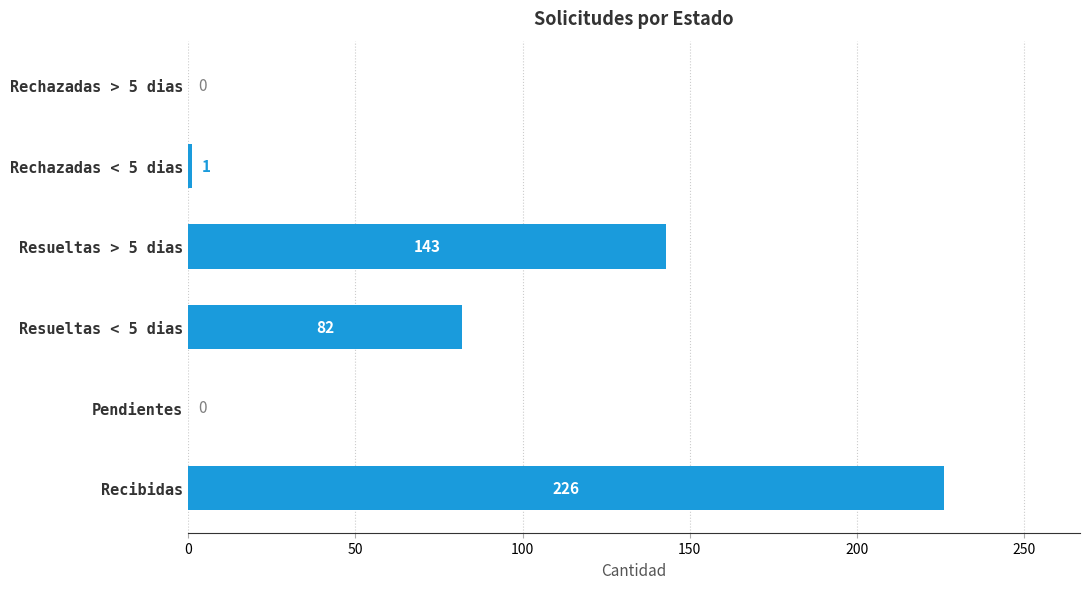

Which has a higher value, Pendientes or Resueltas < 5 dias?

Resueltas < 5 dias